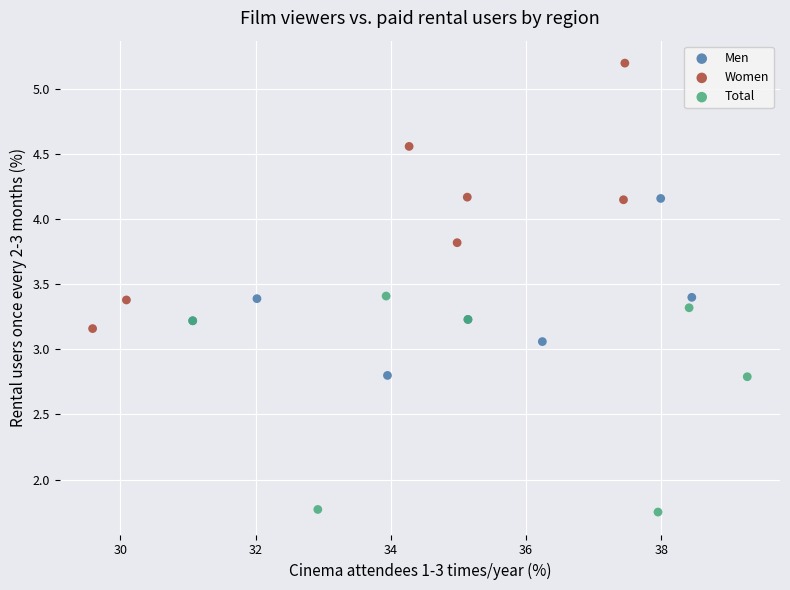

Which series has the widest spread of Y values?

Women